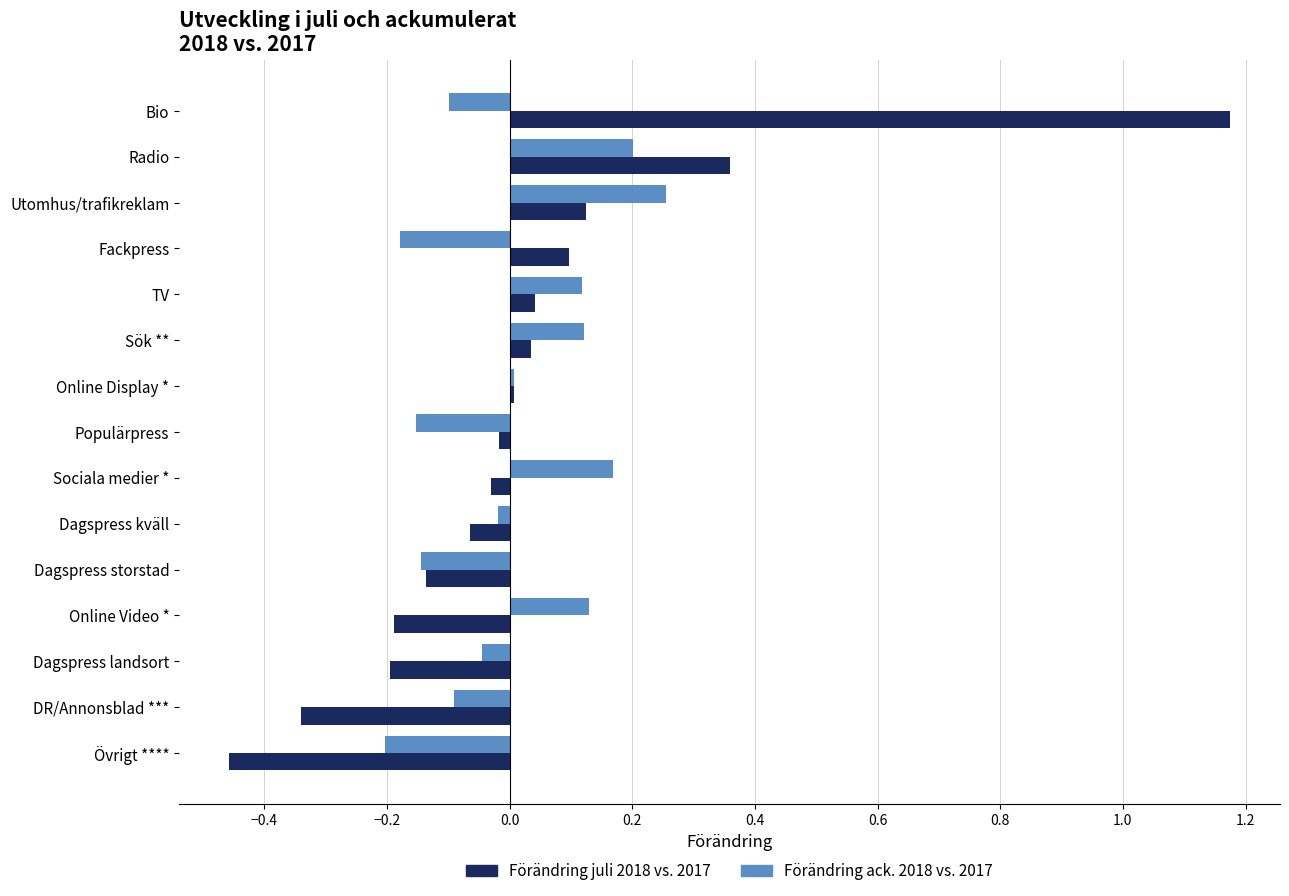

What is the difference between the maximum and minimum values in the Förändring juli 2018 vs. 2017 series?

1.6